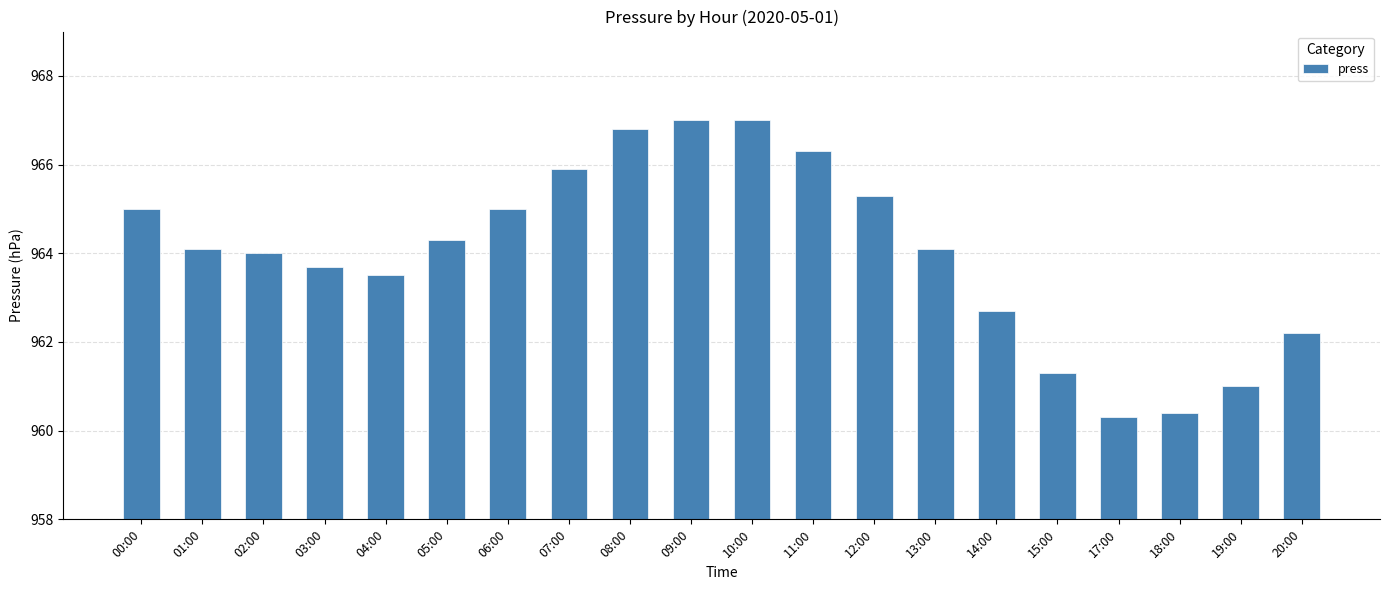

How many distinct data groups are displayed?

1